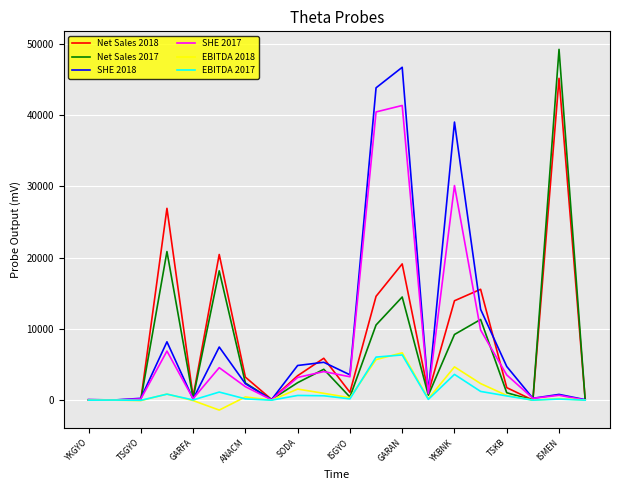

Which series has the widest spread of values?

Net Sales 2017